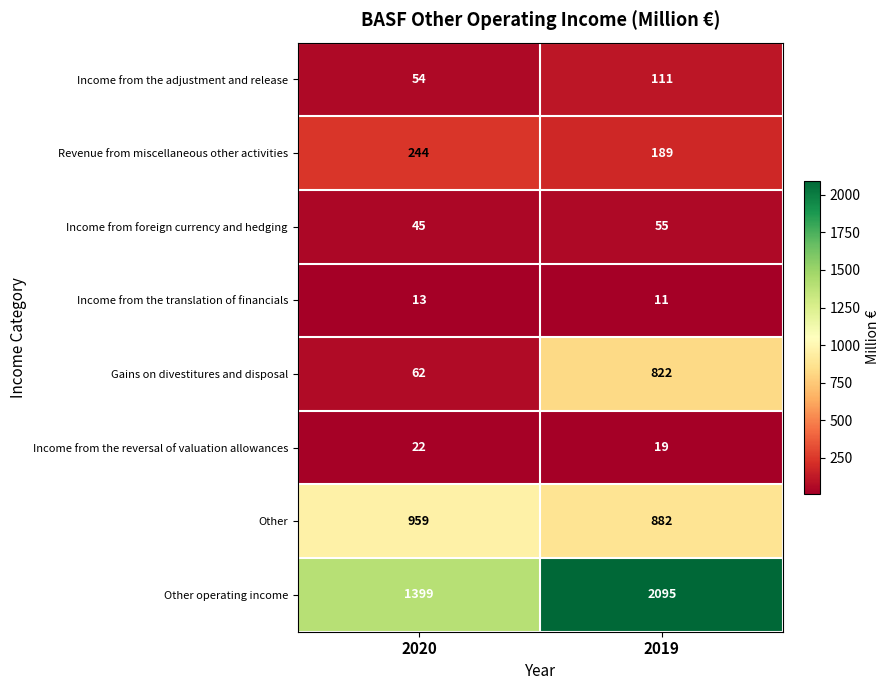

Which category has the lowest value across all series?

2019